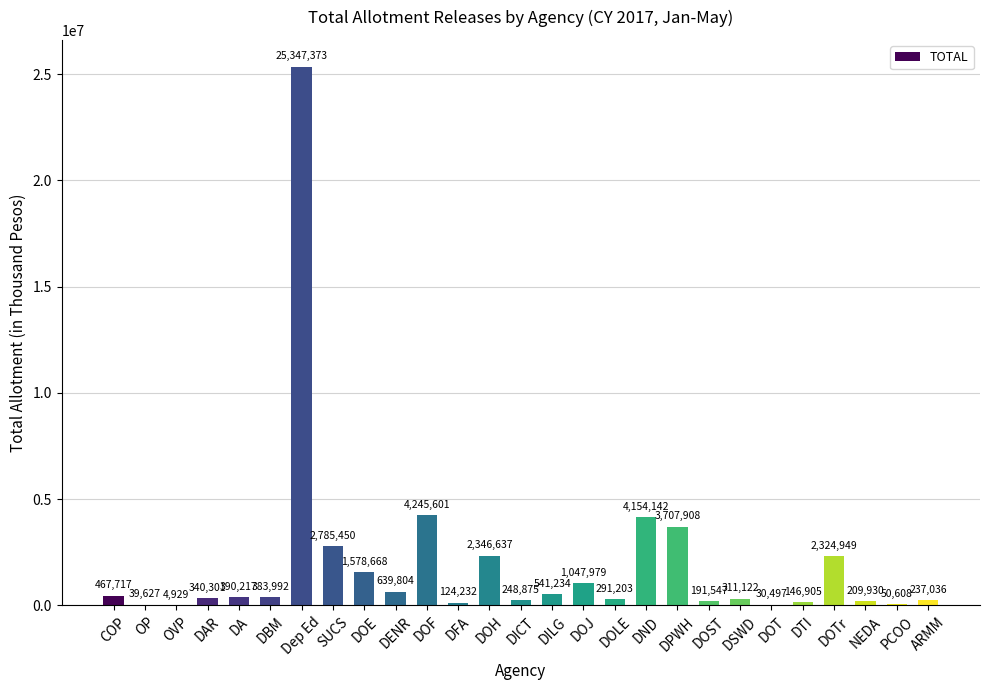

True or false: the data shows 1624620 at SUCS.

False